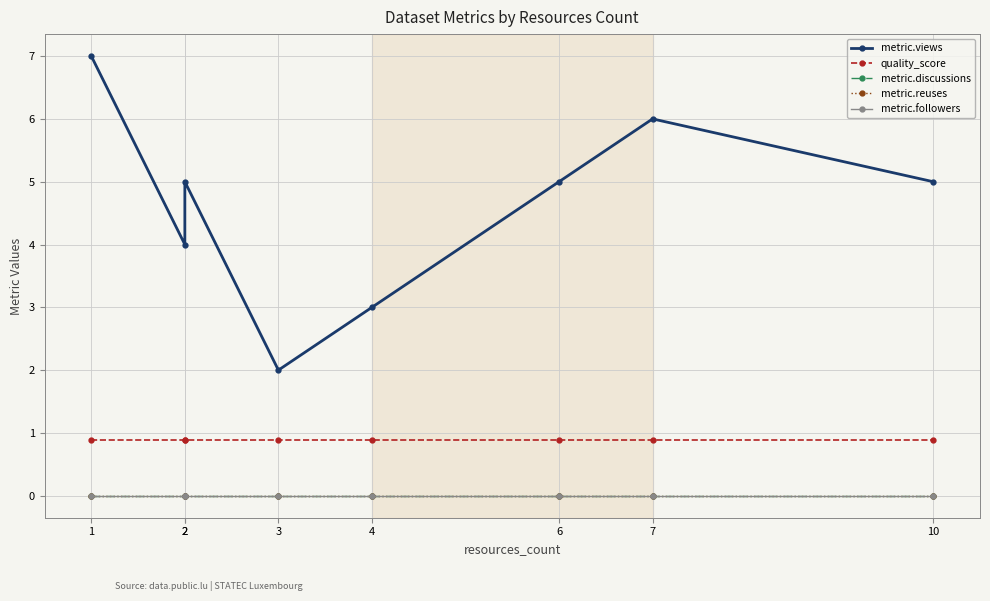

True or false: metric.discussions has a value of 0.0 at 4.

True